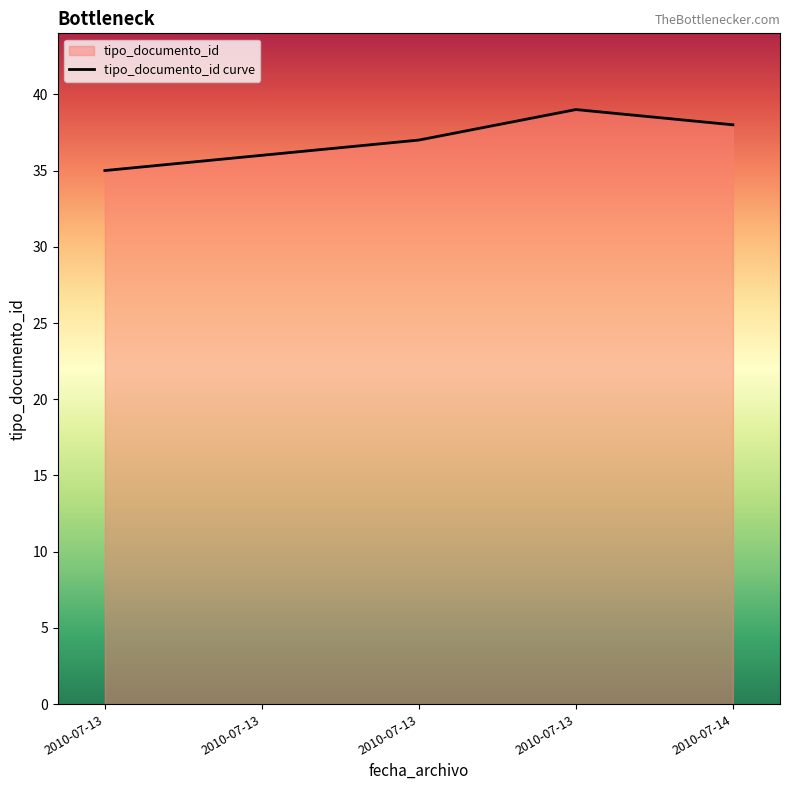

Count the values in the range 36 to 38.

3